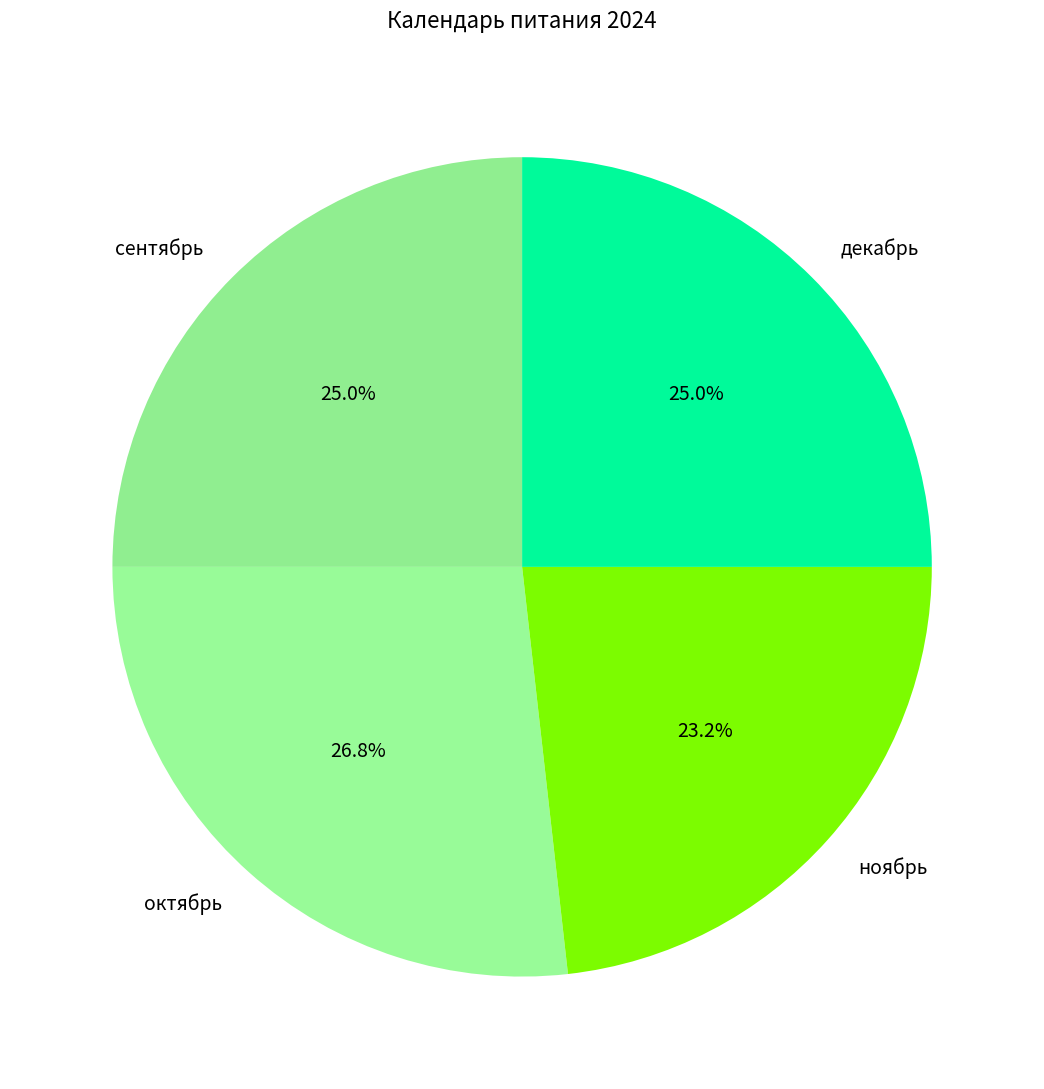

To the nearest percent, what is the difference between the largest and smallest slice percentages?

4%